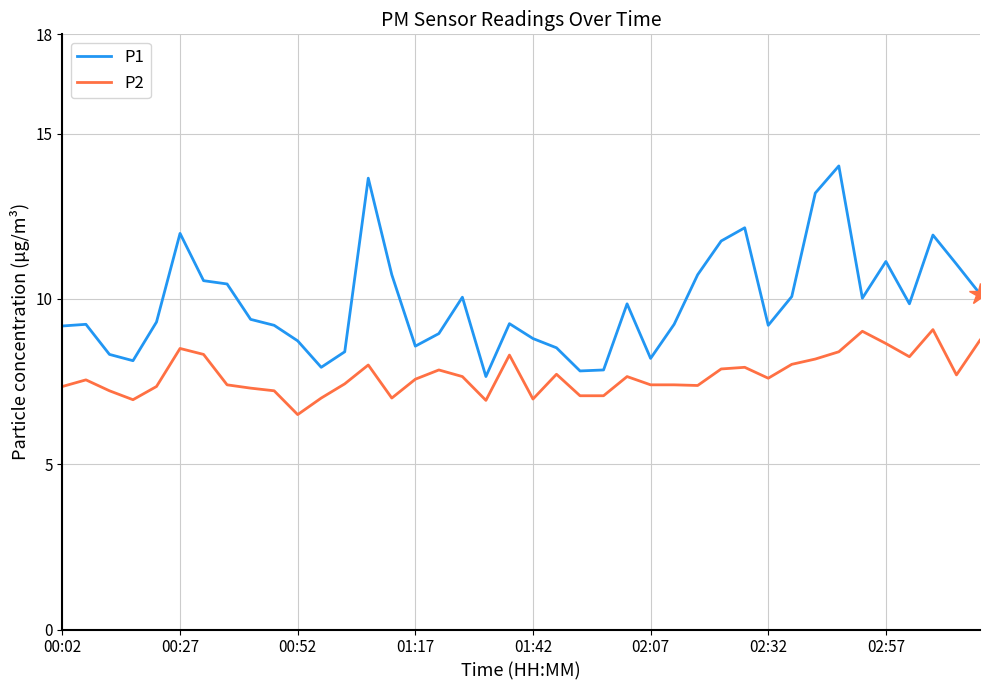

Which series has the widest spread of values?

P1